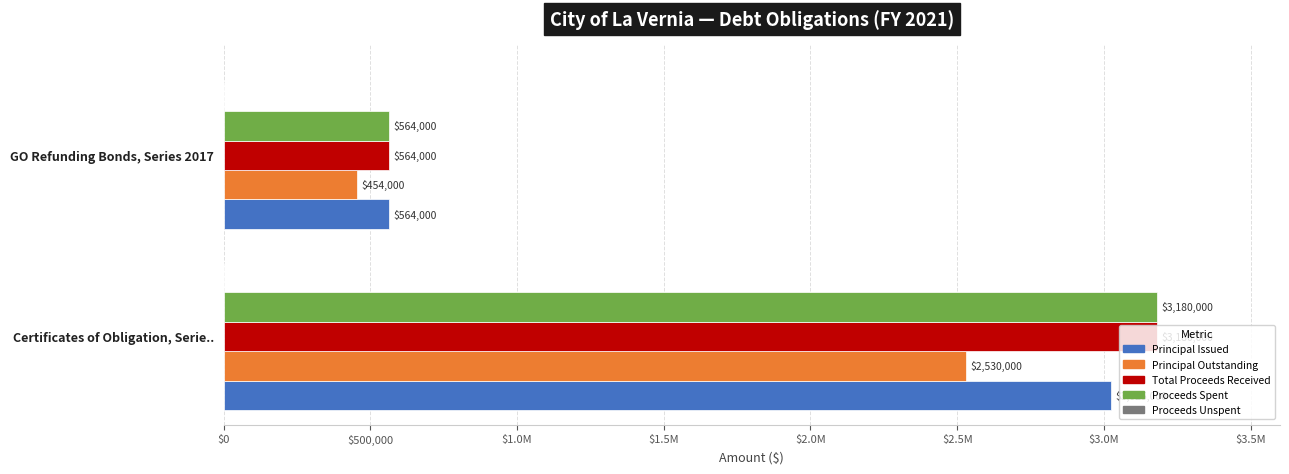

Count the Principal Outstanding values in the range 454000 to 2530000.

2